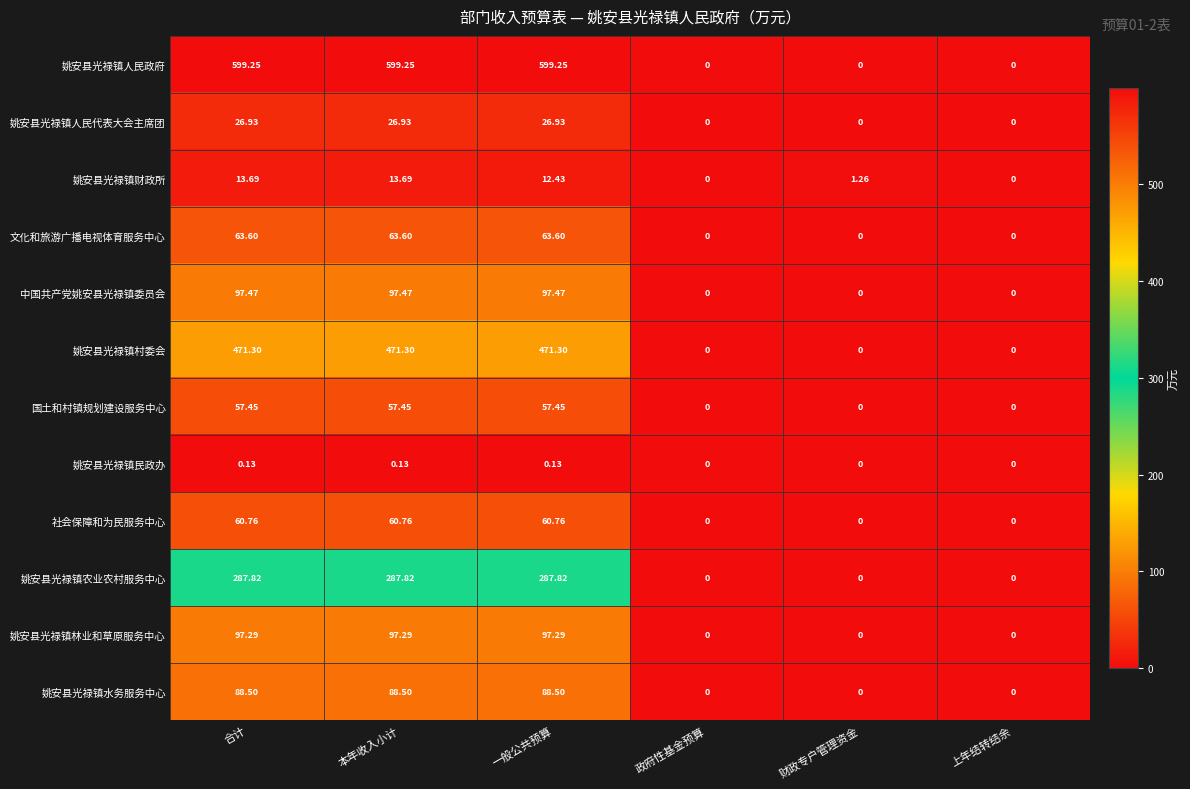

Between 政府性基金预算 and 财政专户管理资金, which series saw the biggest shift?

姚安县光禄镇财政所